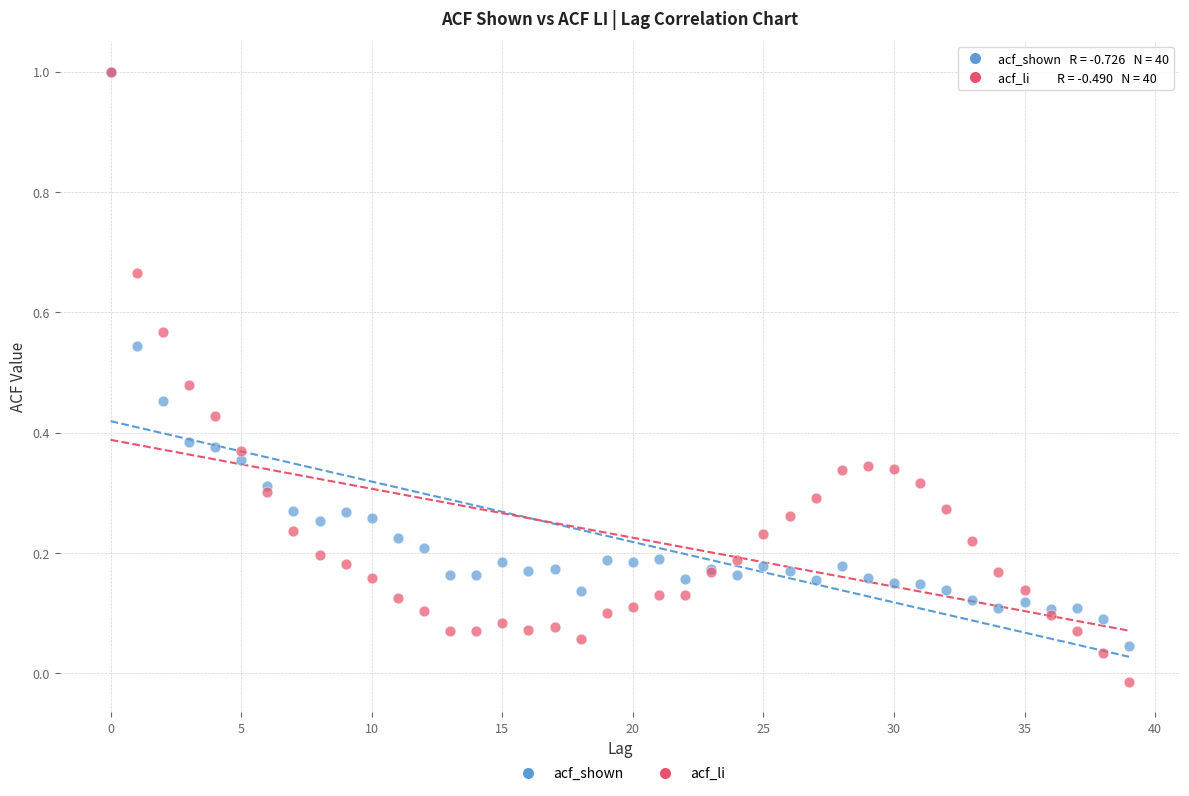

What are all the series names shown in the legend?

acf_shown, acf_li